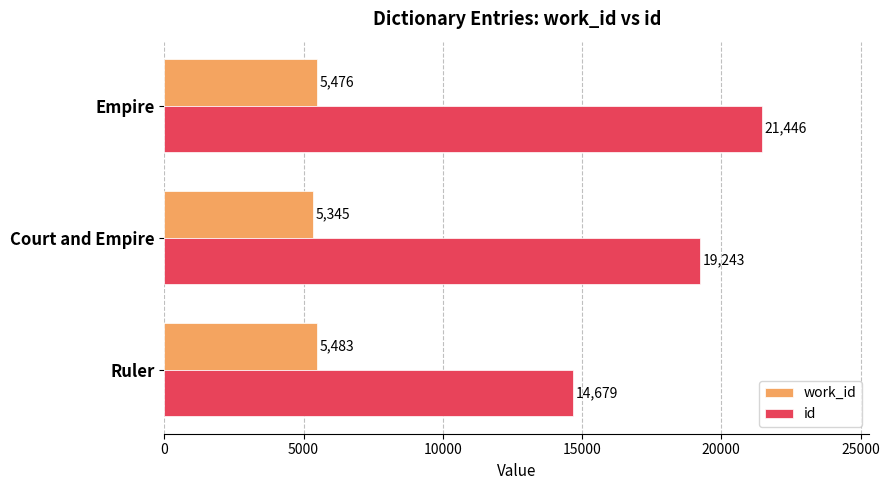

Is it true that work_id equals 5345 at Court and Empire?

True